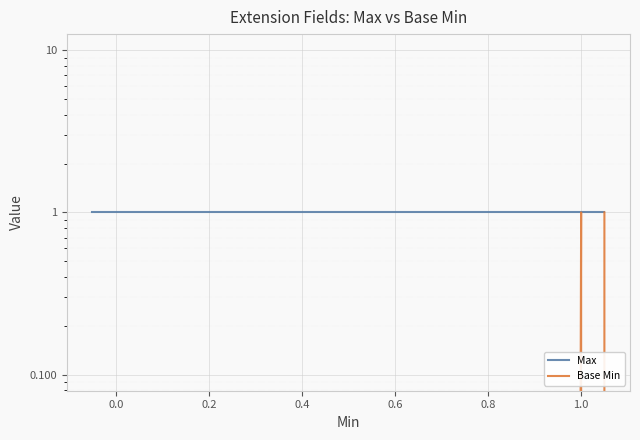

Rank the series at 0.0 from lowest to highest value.

Base Min, Max